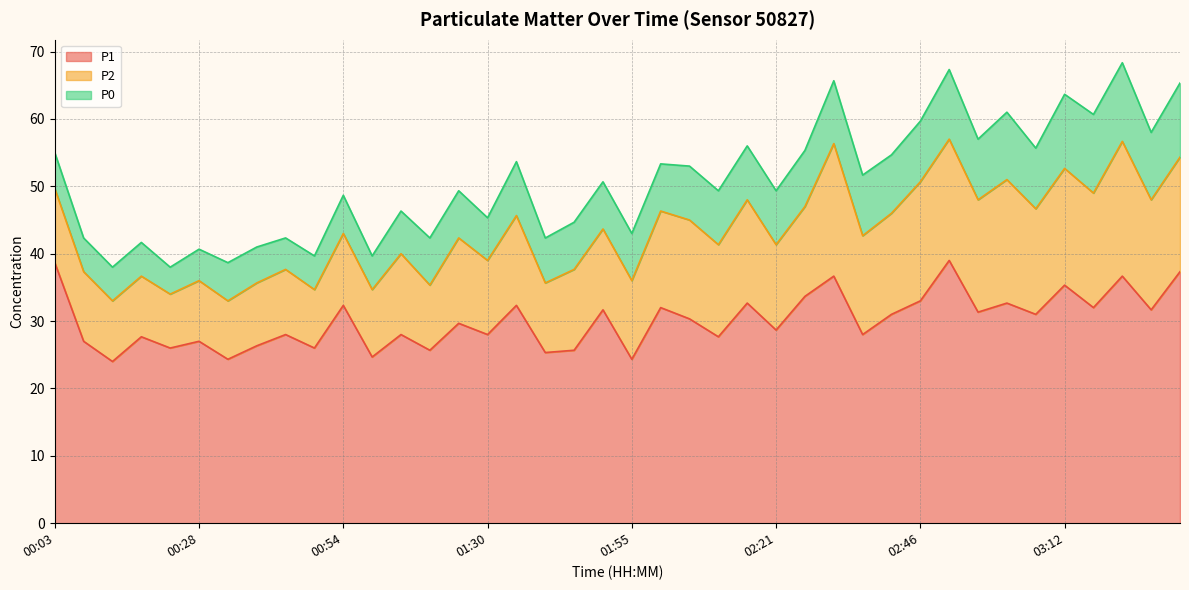

True or false: P2 has a value of 10.6 at 03:01.

False